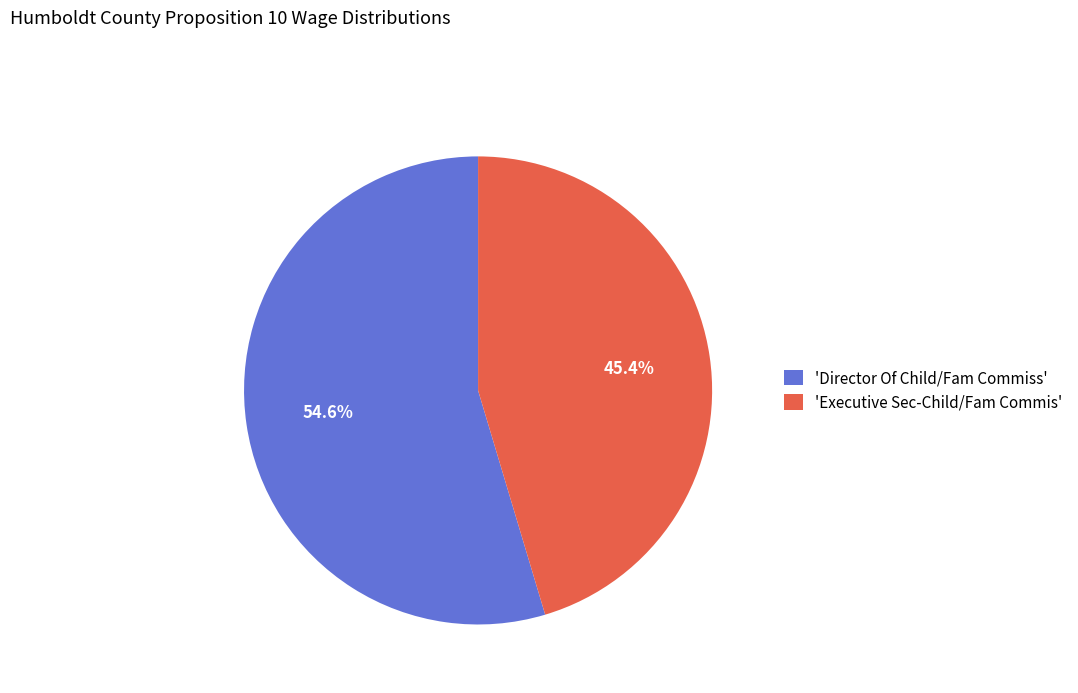

Do 'Executive Sec-Child/Fam Commis' and 'Director Of Child/Fam Commiss' together represent more than half of the pie?

Yes